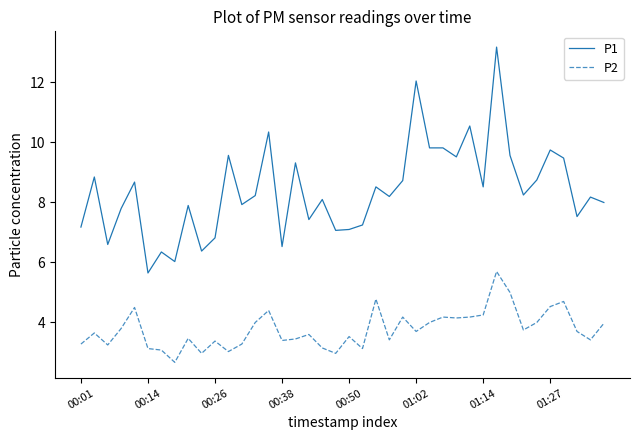

What is the difference between the maximum and minimum values in the P2 series?

3.0